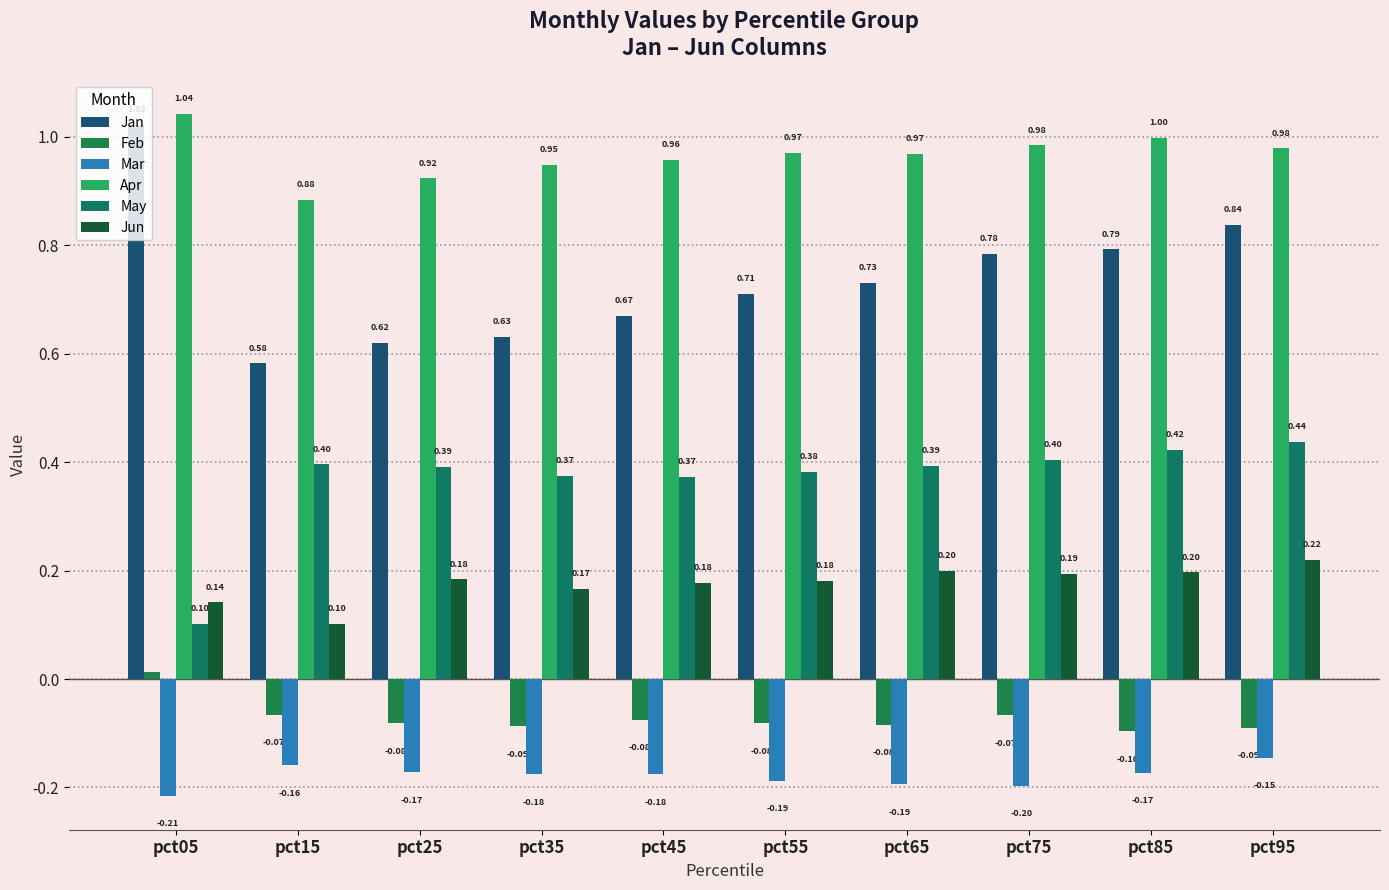

What is the sum of the Apr values at pct05 and pct65?

2.0